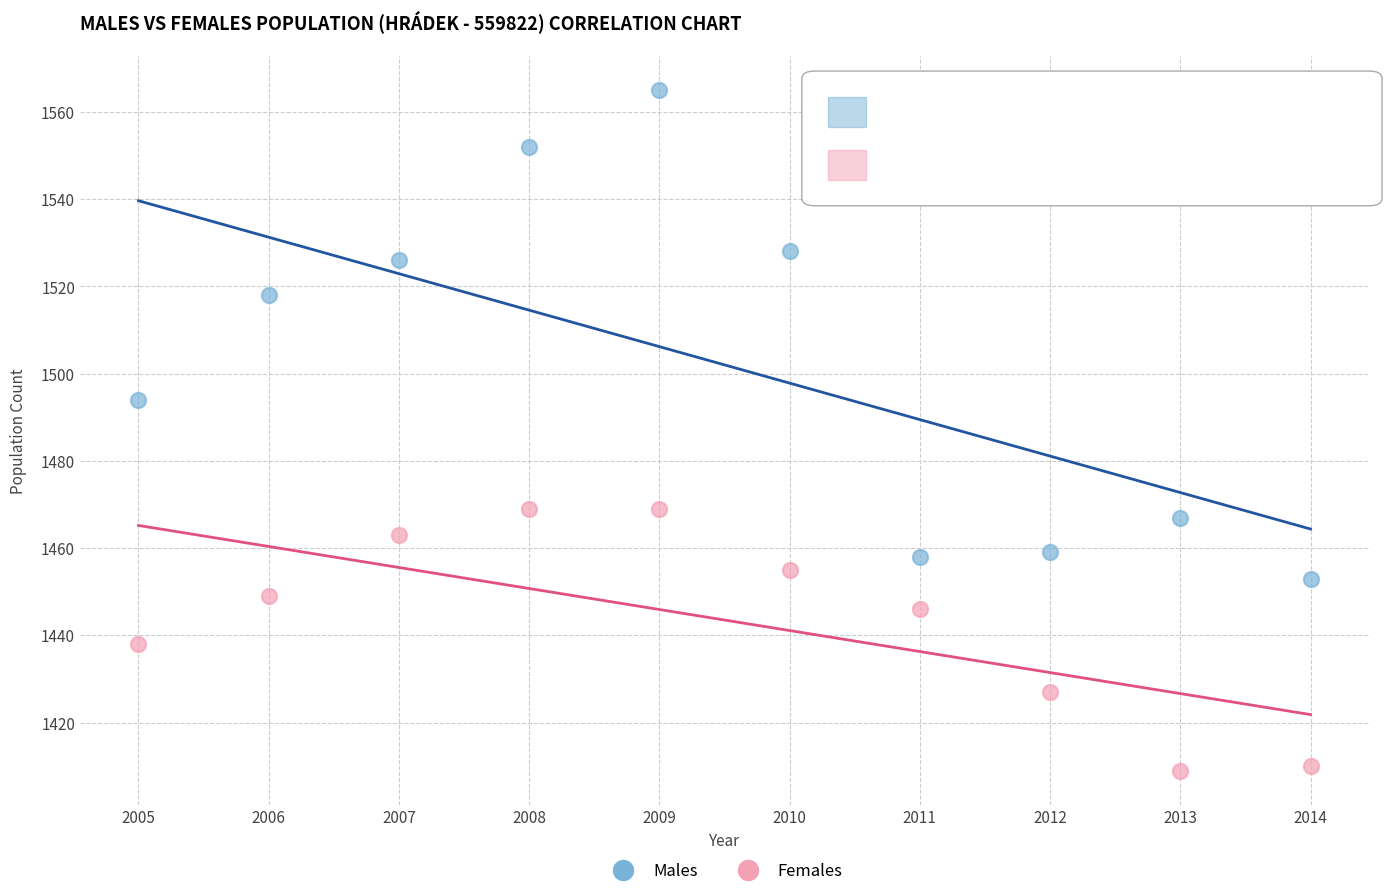

Which series has the widest spread of Y values?

Males